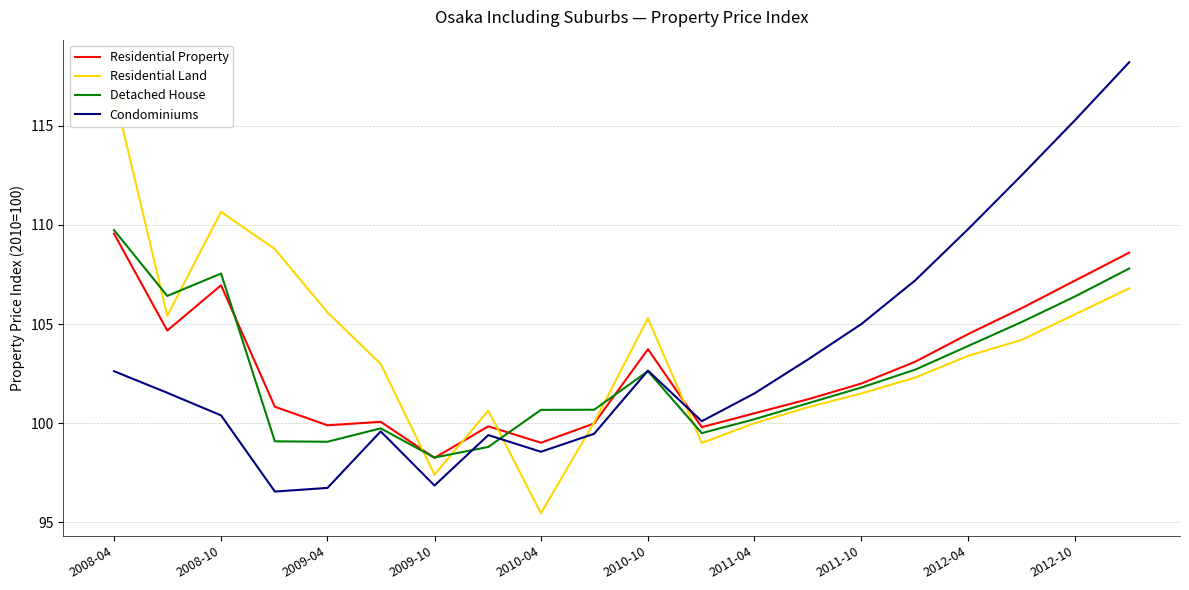

How many data points in Condominiums are less than 101?

9